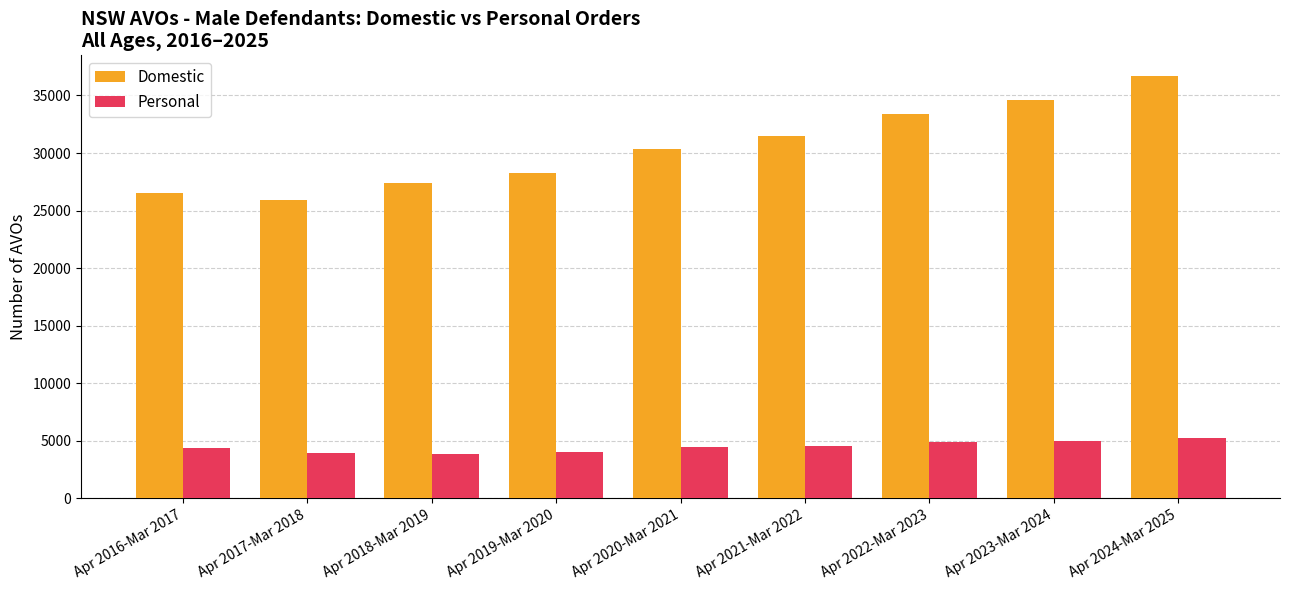

Between Apr 2019-Mar 2020 and Apr 2020-Mar 2021, which series saw the biggest shift?

Domestic